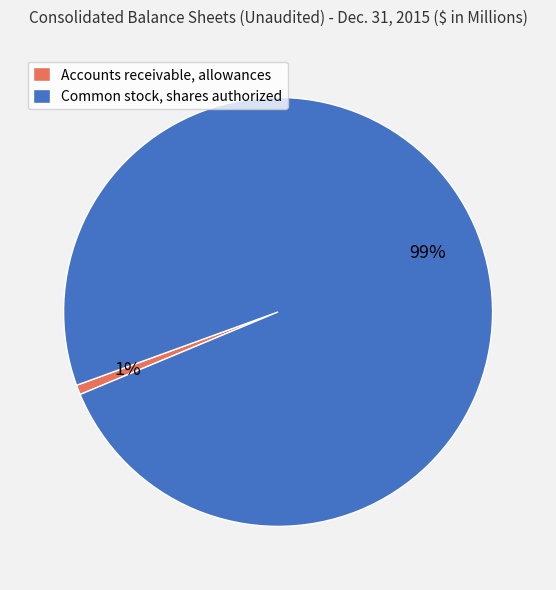

Count the number of slices in the pie.

2